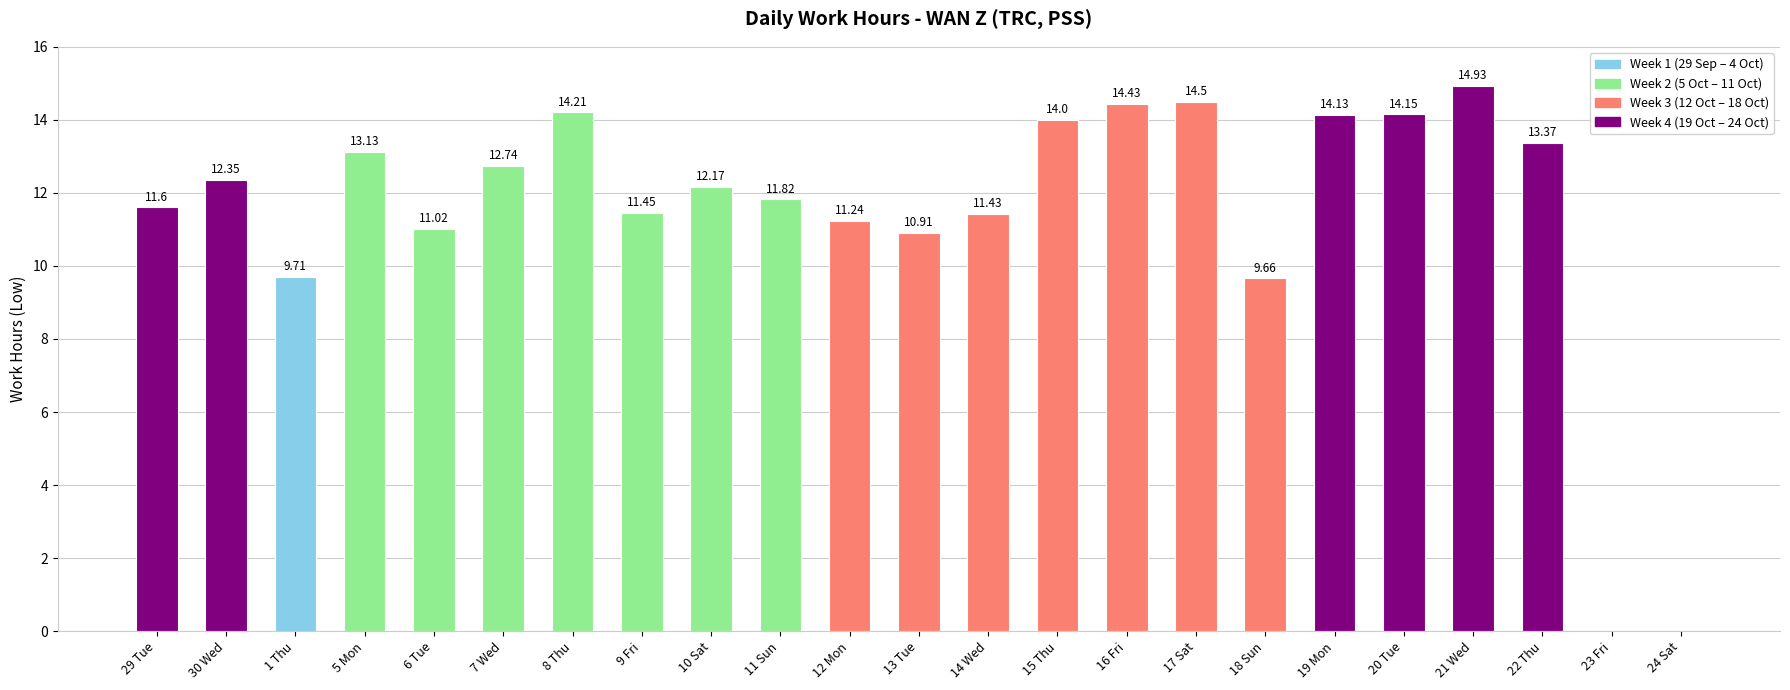

What is the change in value from 10 Sat to 17 Sat?

+2.3